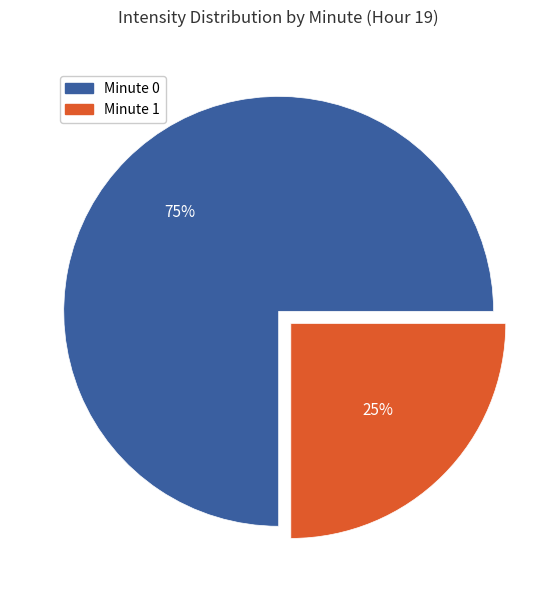

Does Minute 1 account for over 50% of the chart?

No